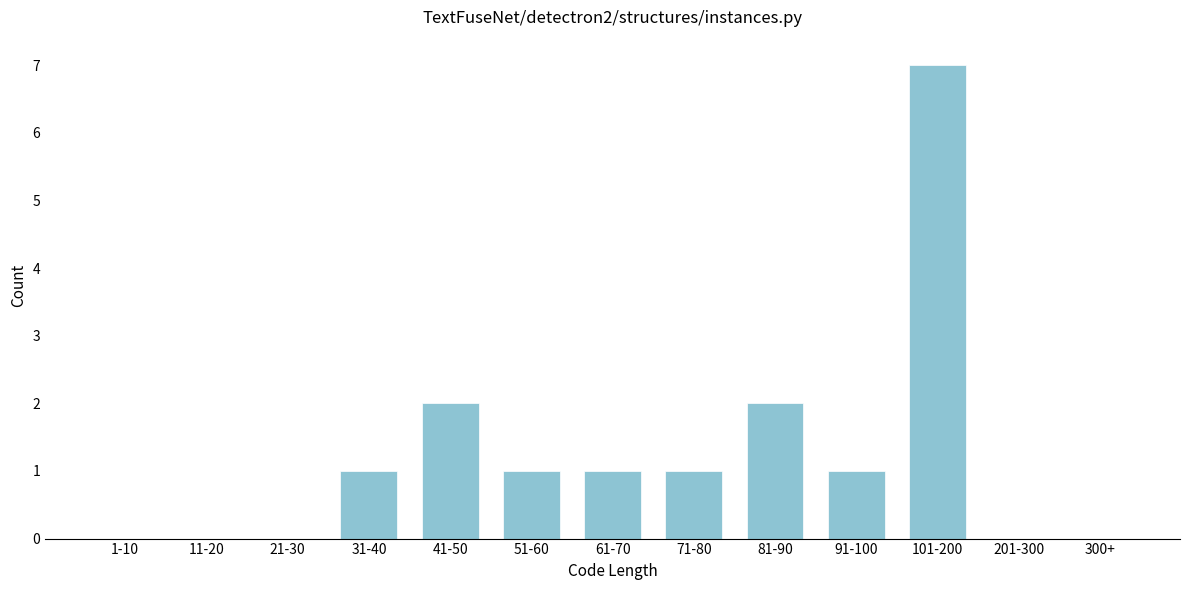

Reading left to right, extract all data points from this chart.

1-10=0	11-20=0	21-30=0	31-40=1	41-50=2	51-60=1	61-70=1	71-80=1	81-90=2	91-100=1	101-200=7	201-300=0	300+=0